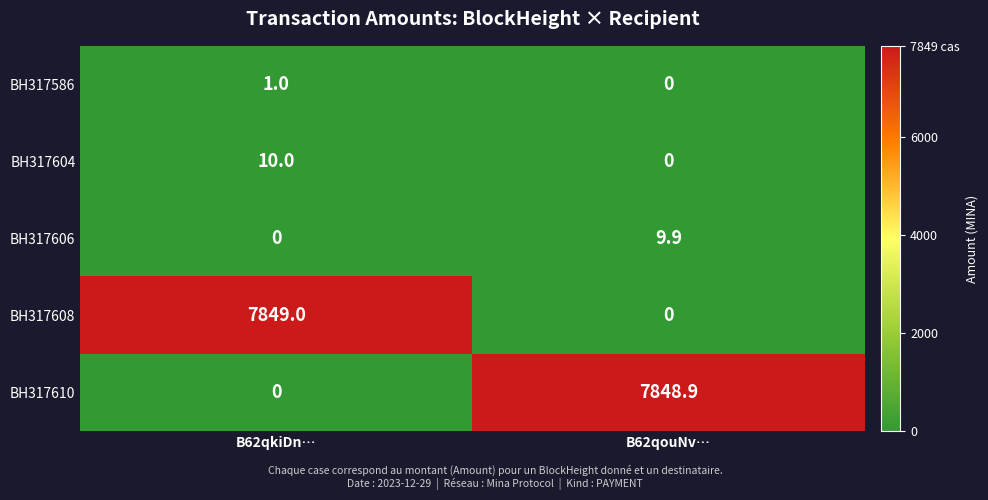

The BH317586 series shows 1.0 at B62qkiDn…. True or false?

True